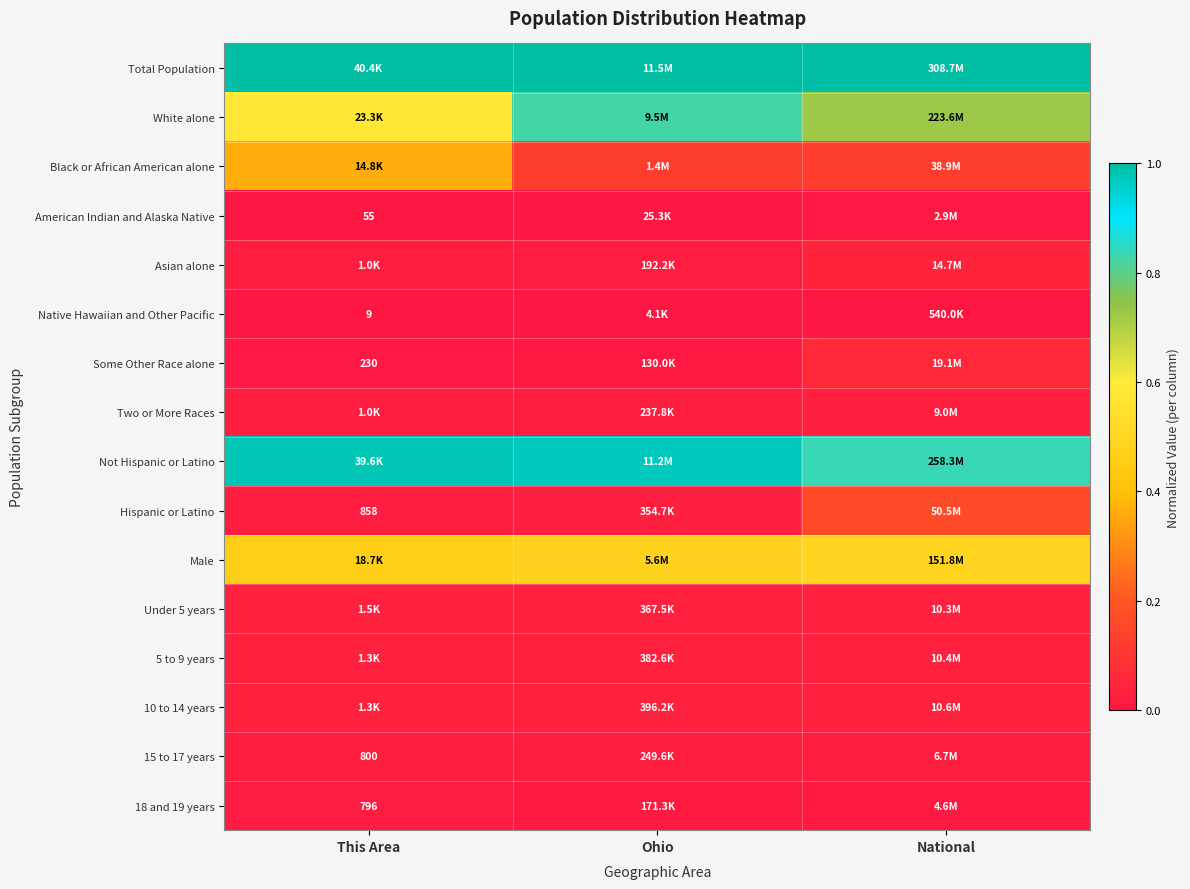

Which has a higher value, Ohio or This Area?

Ohio